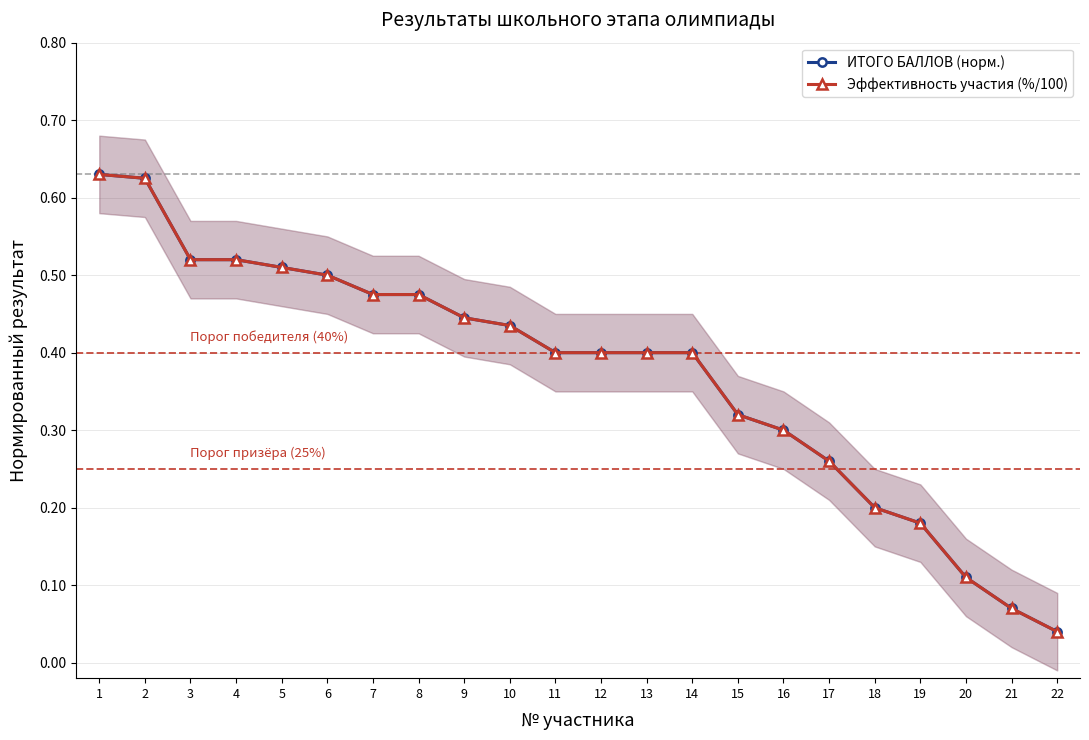

Is it true that Эффективность участия (%/100) equals 0.5 at 7?

True